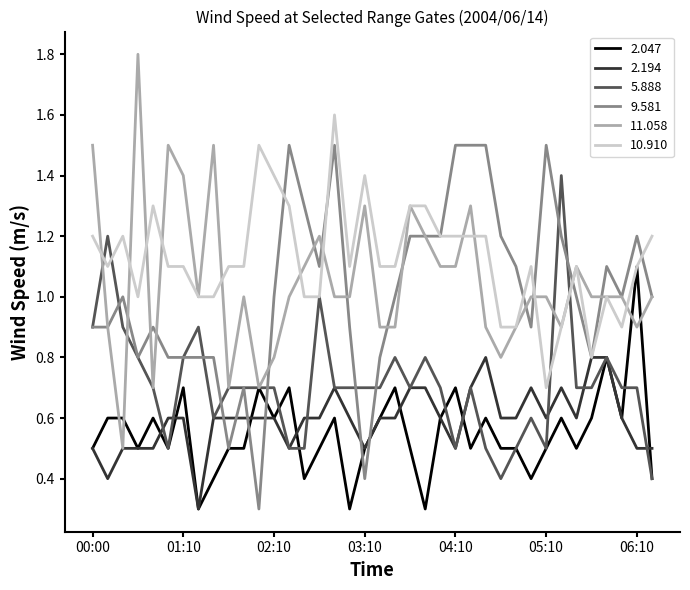

Which series has the largest total across all categories?

10.910